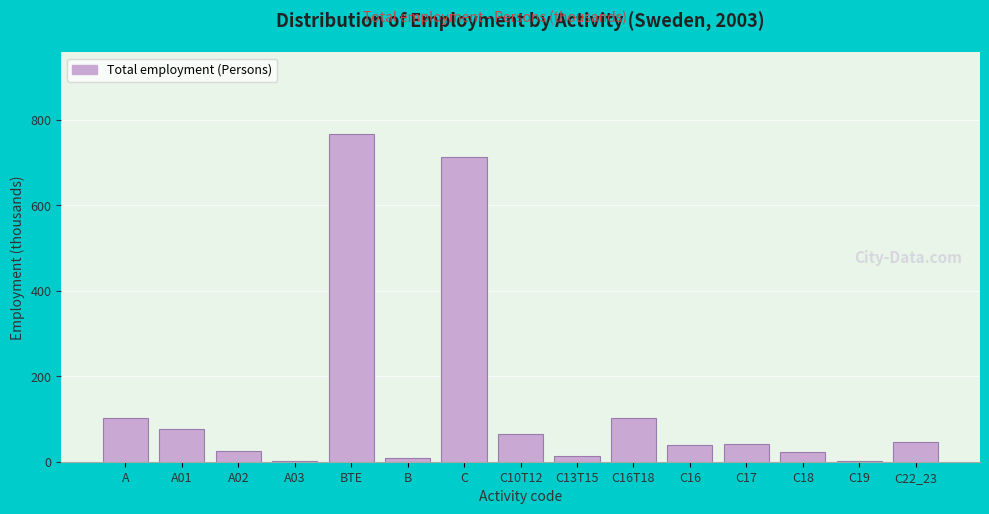

What is the sum of all values?

2025